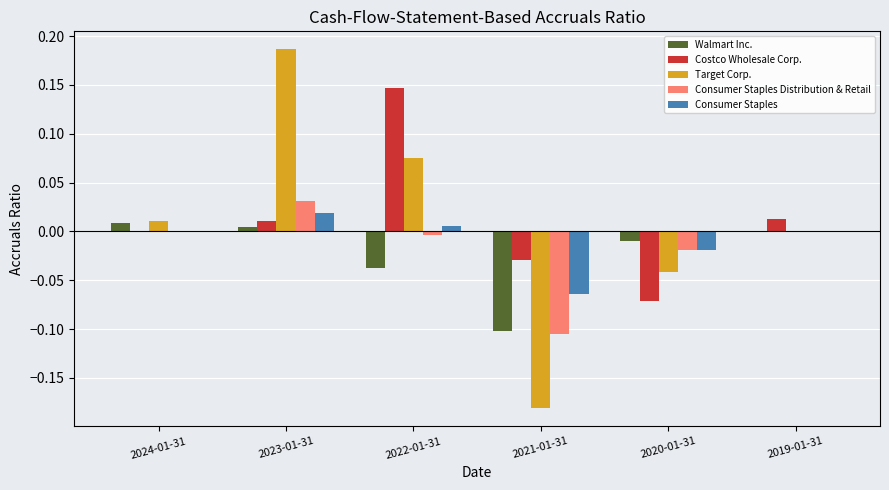

Which series changed the most between 2022-01-31 and 2020-01-31?

Costco Wholesale Corp.